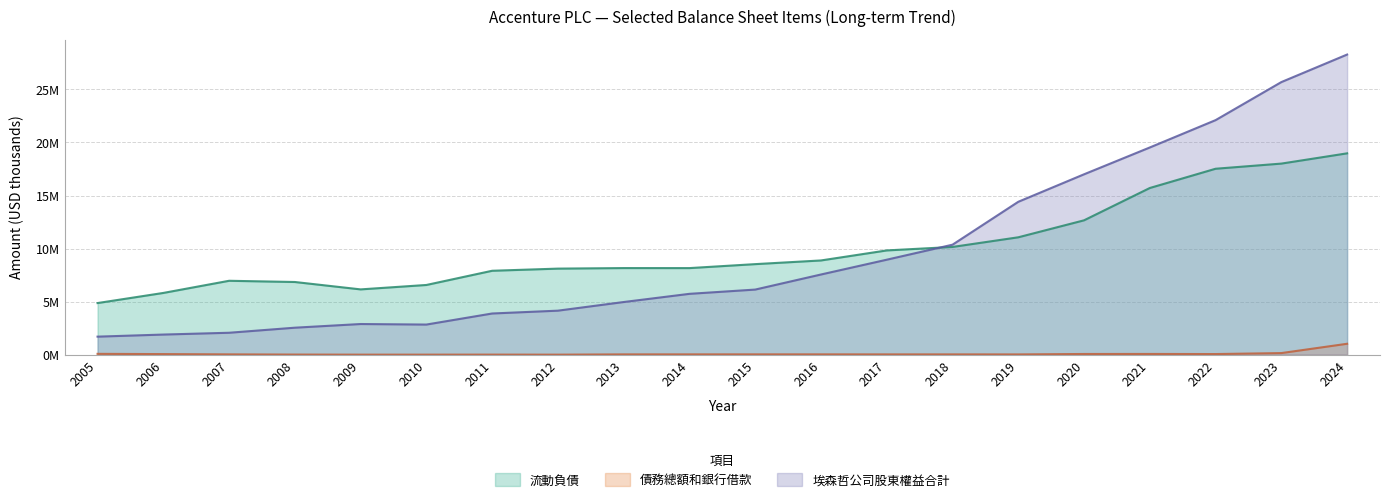

What is the value of the 債務總額和銀行借款 point at the 3rd from the left?

26360